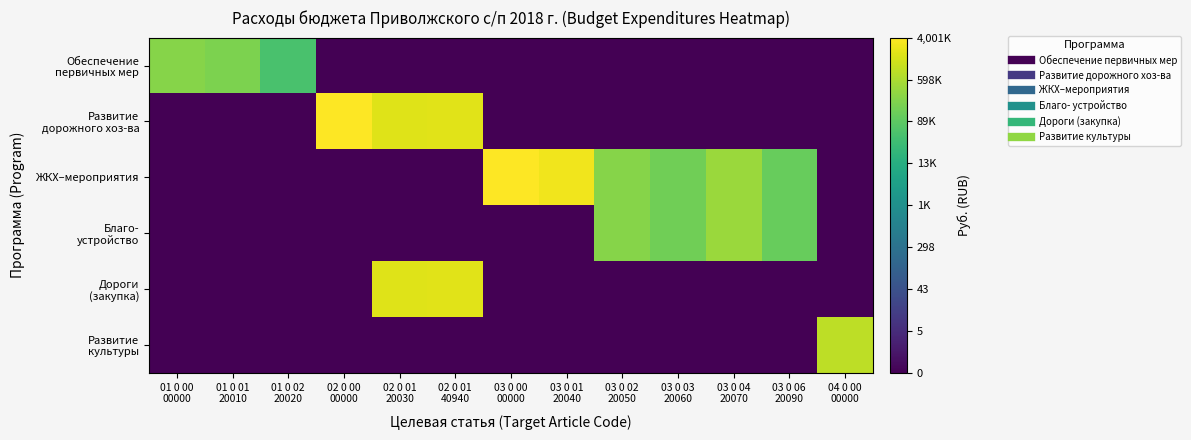

What is the maximum value shown in the chart?

6.6